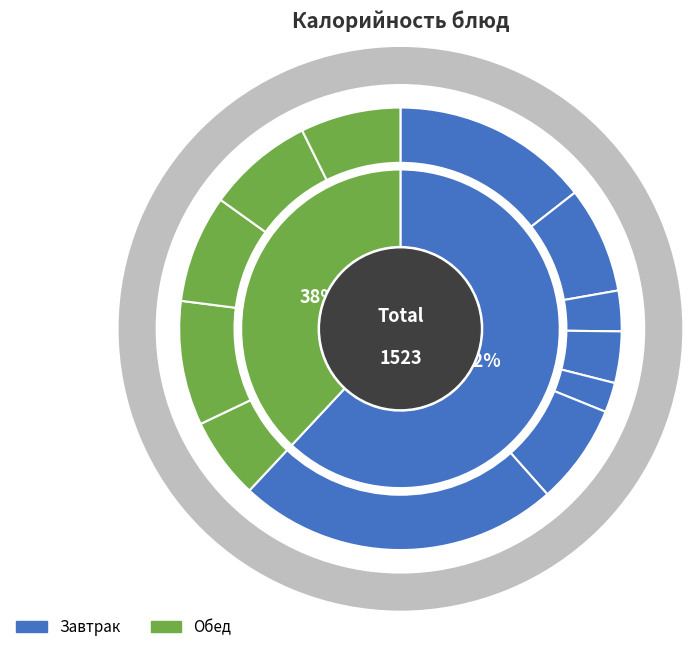

Does Чай с сахаром и лимоном account for over 50% of the chart?

No